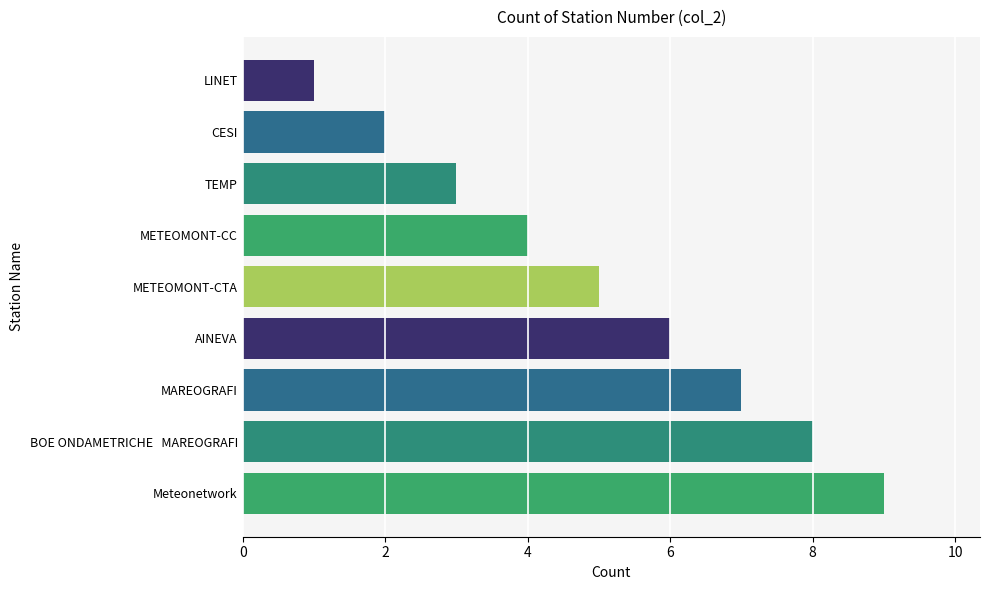

What is the difference between the second highest and minimum values?

7